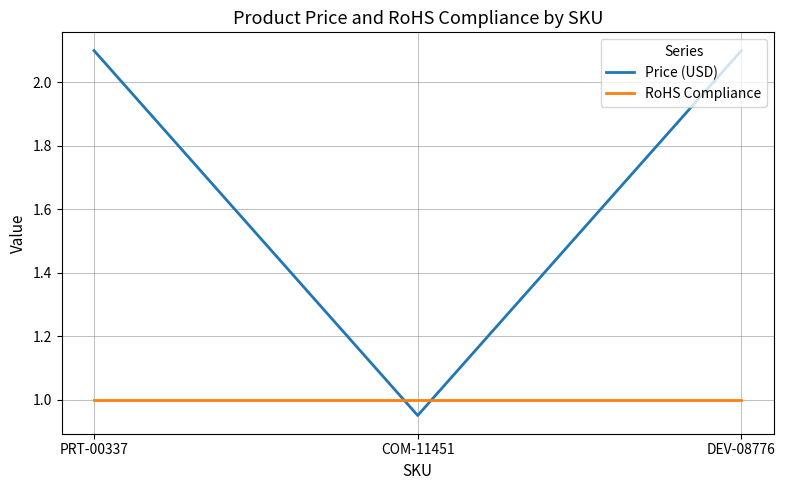

What is the sum of all RoHS Compliance values?

3.0